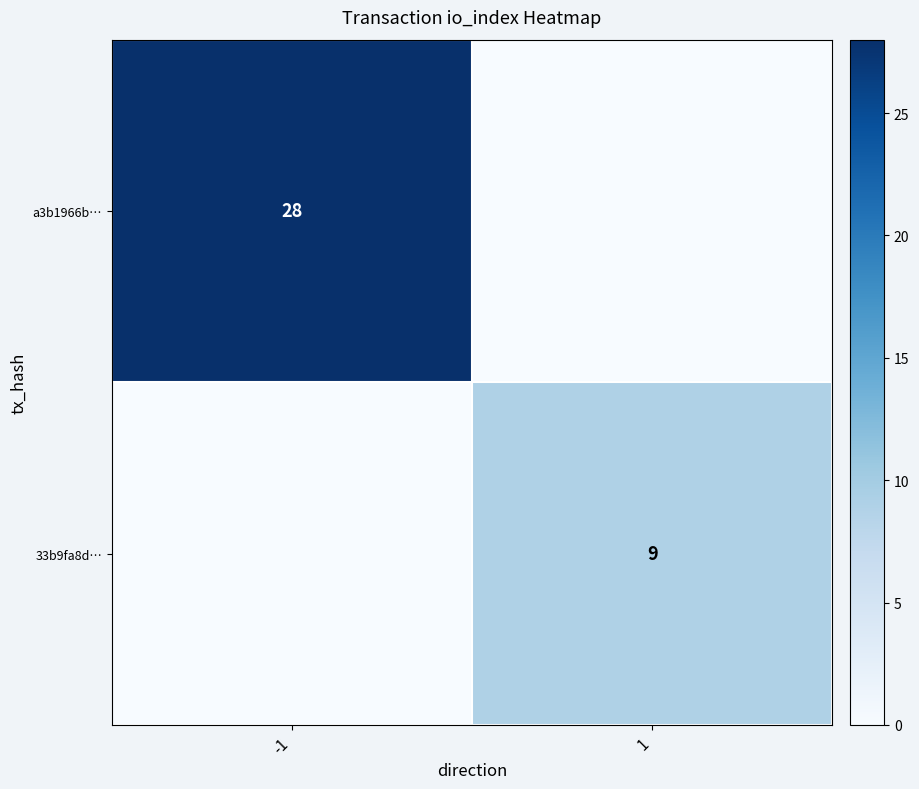

How many series are shown in this chart?

2